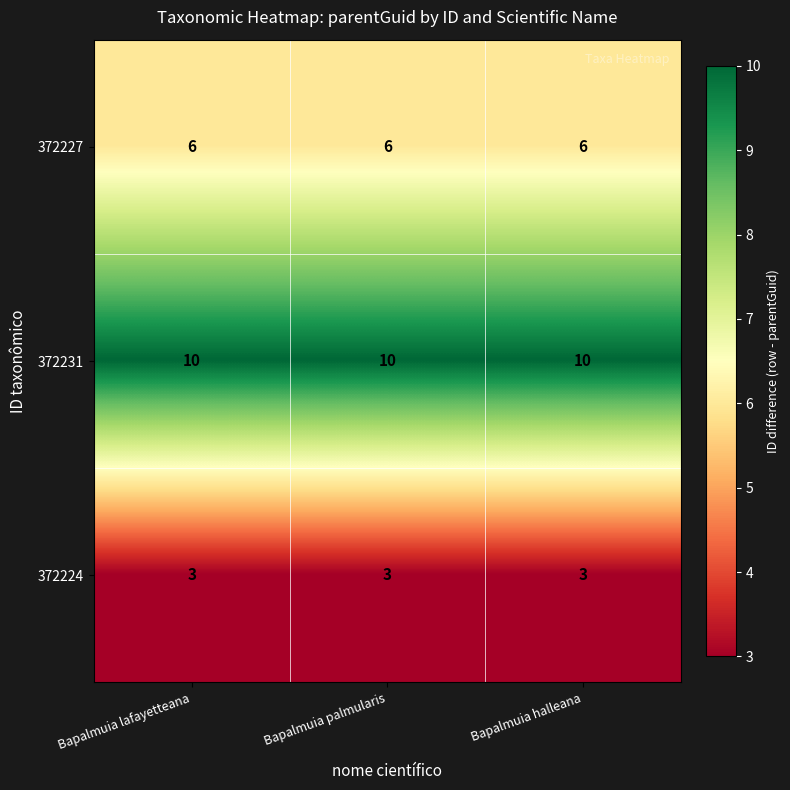

What is the spread (max minus min) of values at Bapalmuia lafayetteana?

7